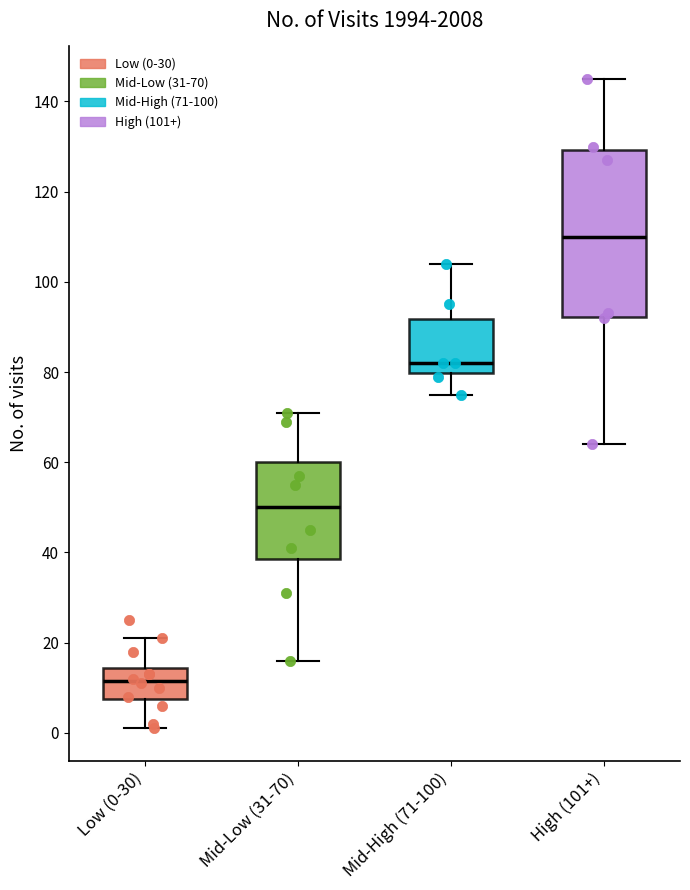

Which box's median line is the lowest?

Low (0-30)